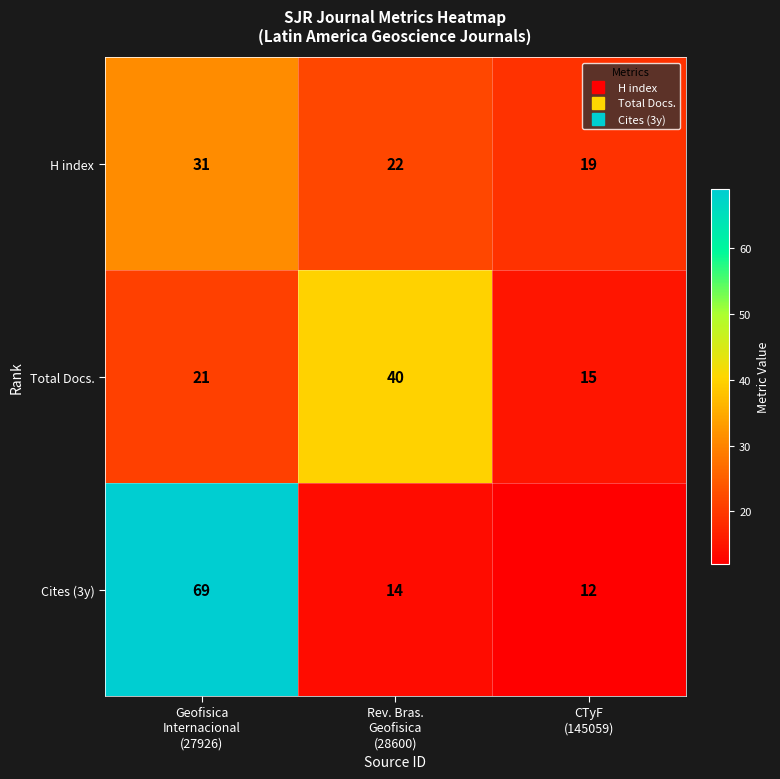

What is the difference between the maximum and minimum values in the H index series?

12